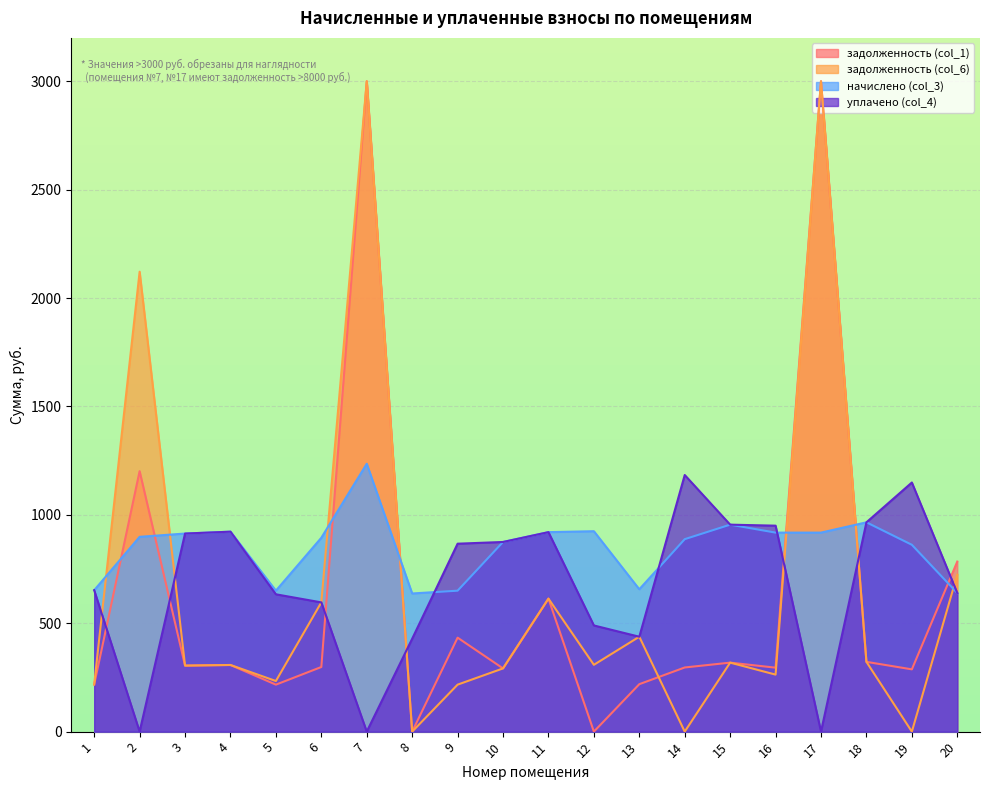

Which series changed the most between 4 and 12?

уплачено (col_4)